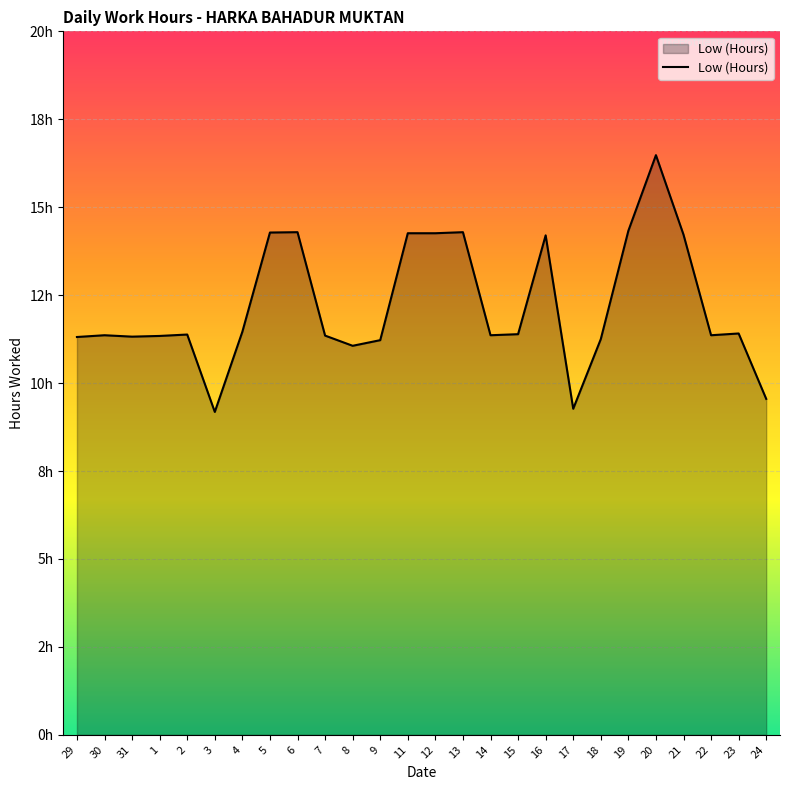

Does the chart display data point markers on the line(s)?

No